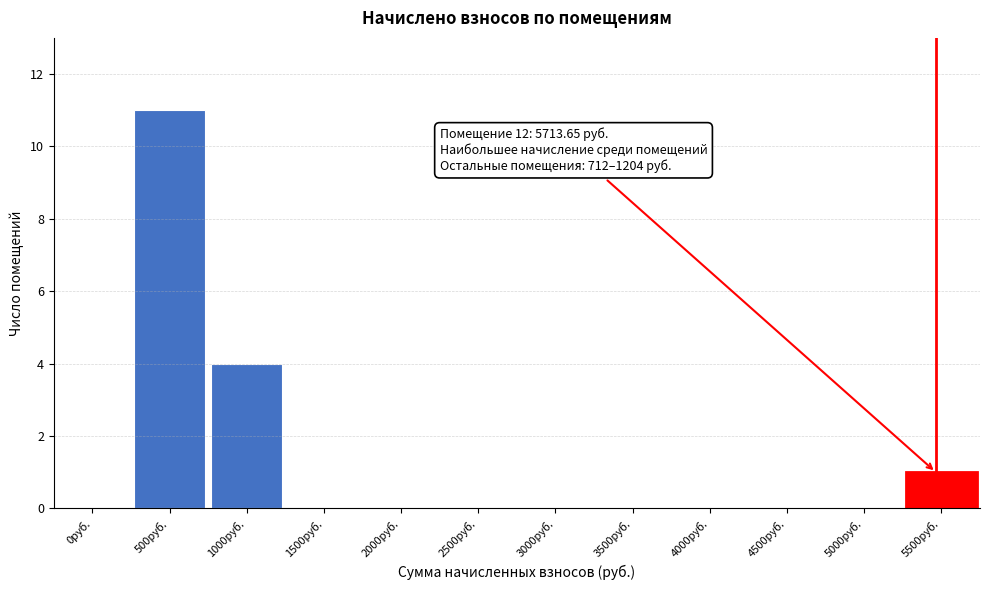

Reading right to left, list all the values displayed in this chart.

5500руб.=1	5000руб.=0	4500руб.=0	4000руб.=0	3500руб.=0	3000руб.=0	2500руб.=0	2000руб.=0	1500руб.=0	1000руб.=4	500руб.=11	0руб.=0